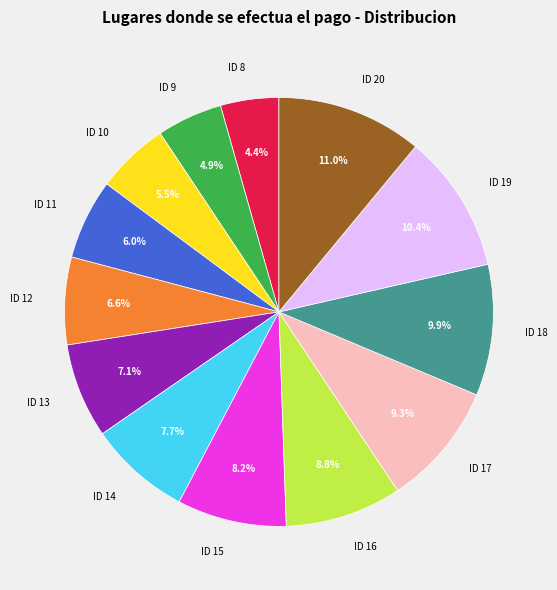

True or false: ID 15 accounts for 1% of the total.

False